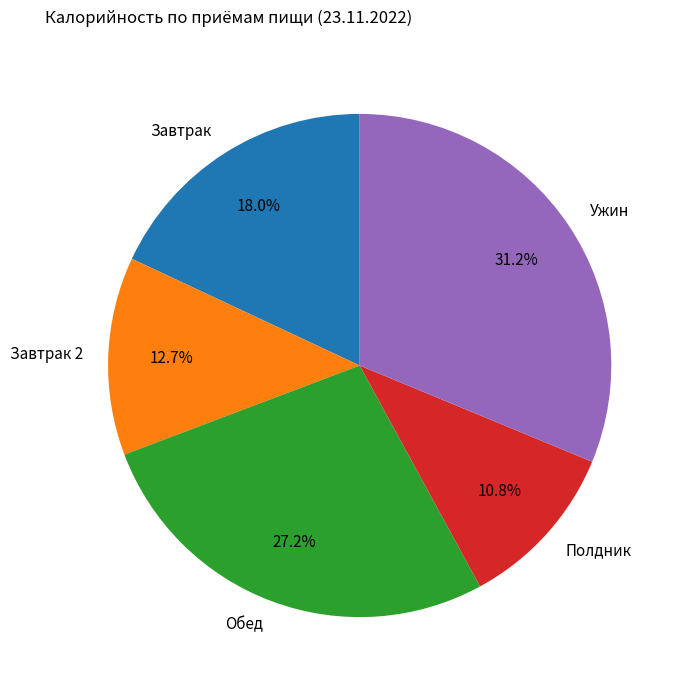

Is there any slice that represents more than half of the pie?

No